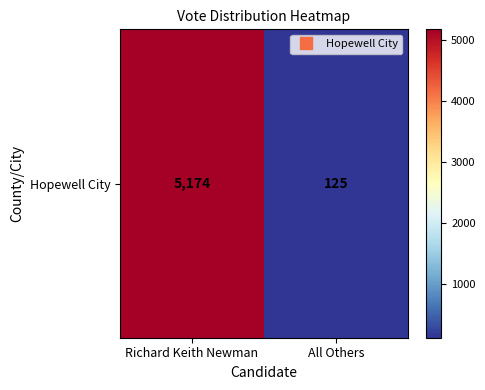

Which category has the highest value across all series?

Richard Keith Newman